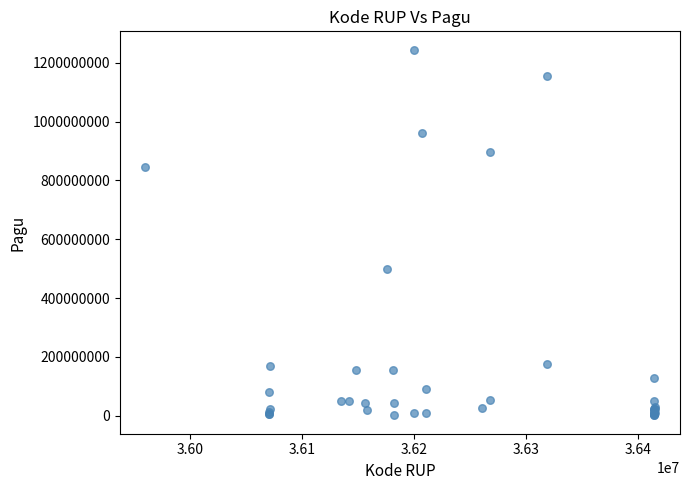

What Y value in the scatter plot is closest to 622840000?

499932000